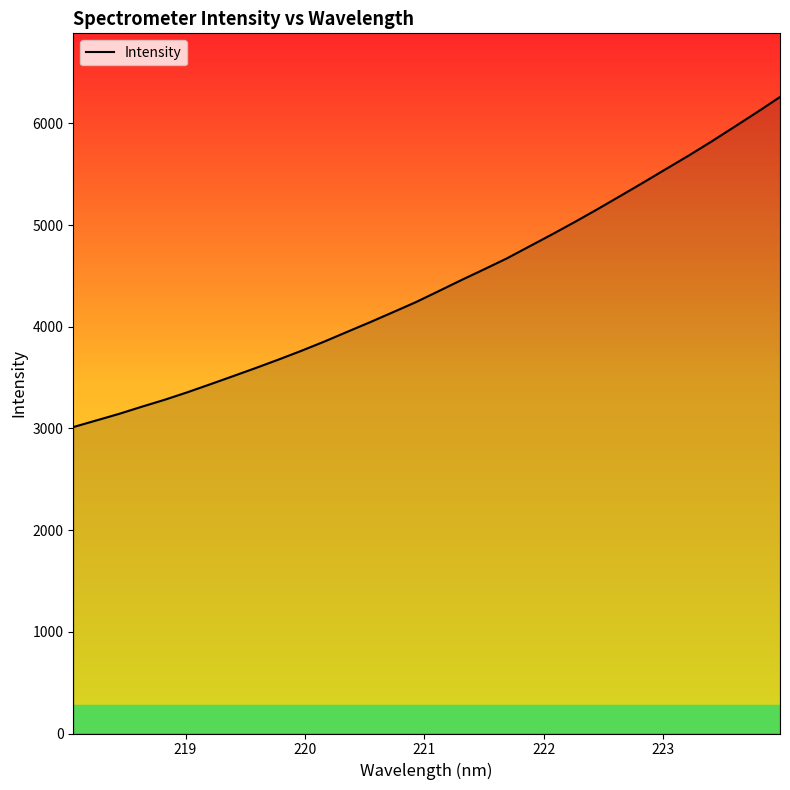

What is the maximum value shown in the chart?

6259.4